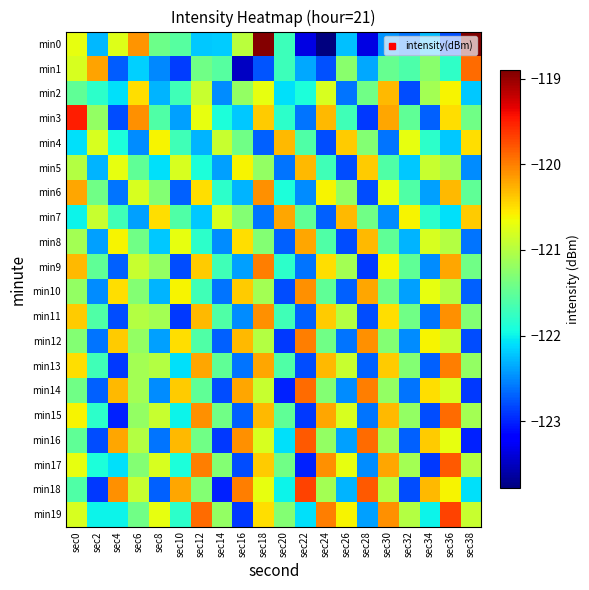

At how many categories does at least one series exceed -119?

2